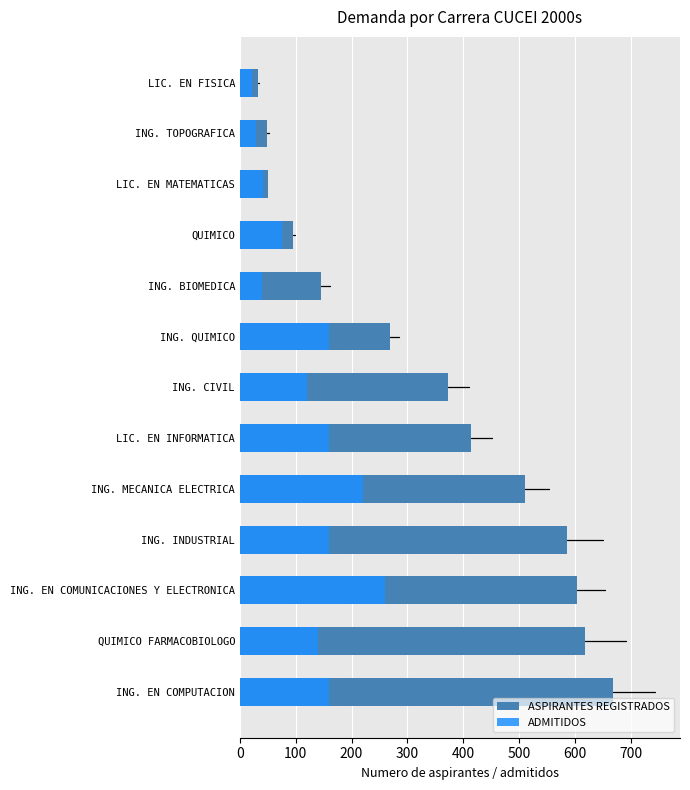

Does the chart contain stacked bars?

No